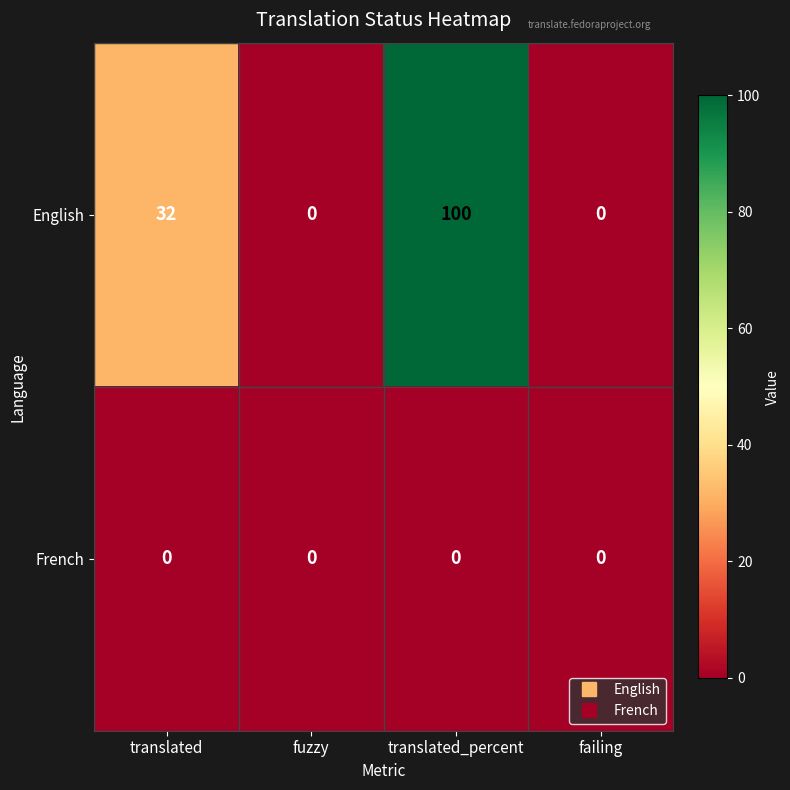

Between translated and fuzzy, which series saw the biggest shift?

English